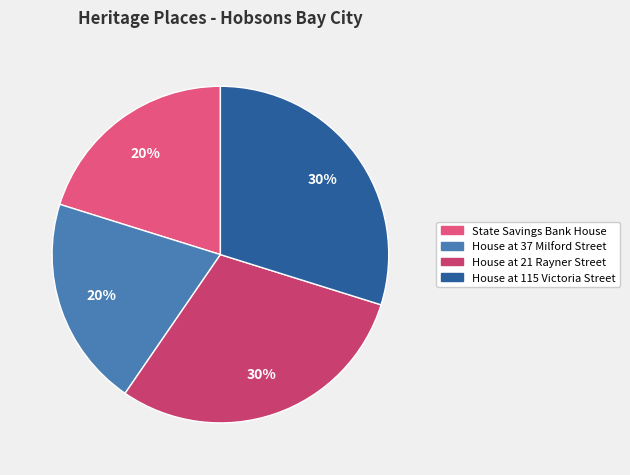

The House at 115 Victoria Street slice represents 30% of the pie. True or false?

True